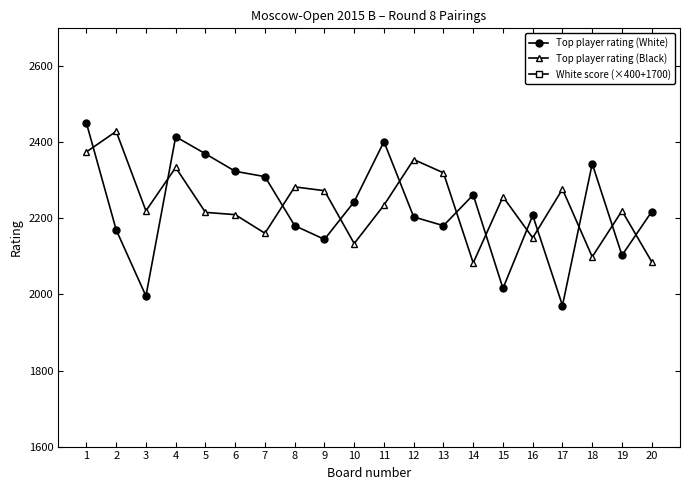

True or false: Top player rating (White) and White score (×400+1700) cross at least once.

False